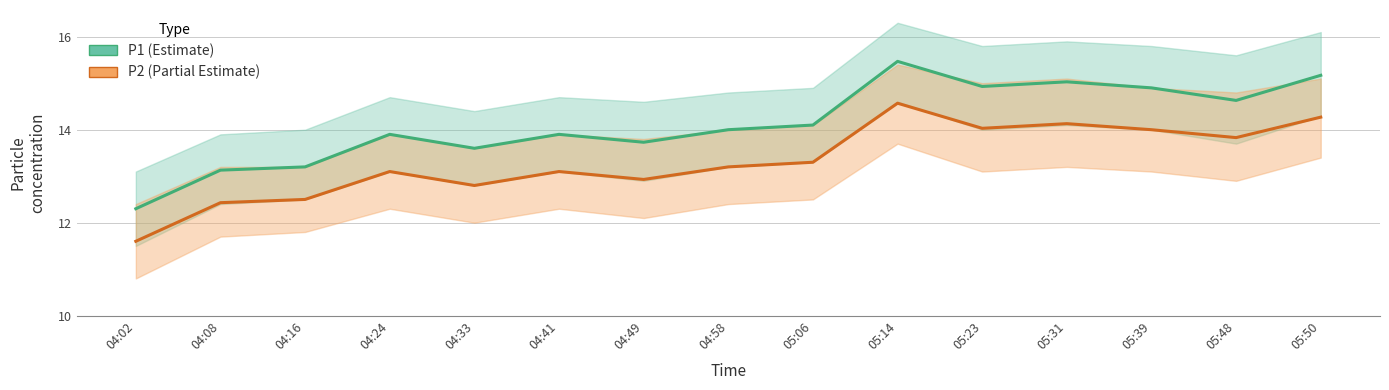

At which category does P2 (Partial Estimate) reach its first local valley?

04:33